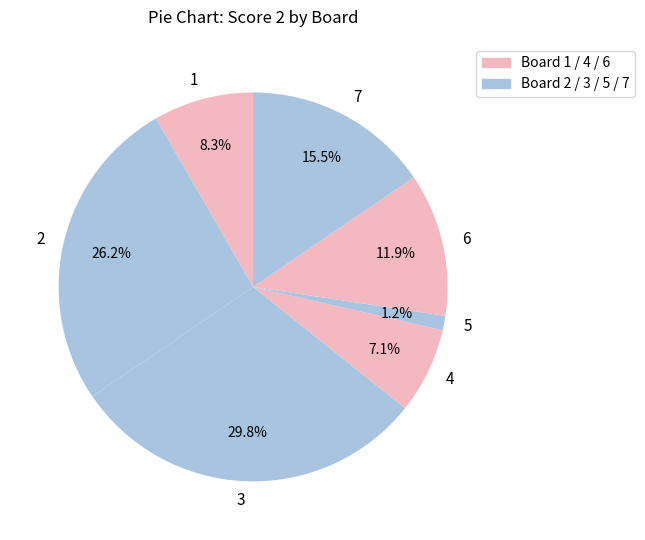

Count the number of slices in the pie.

7